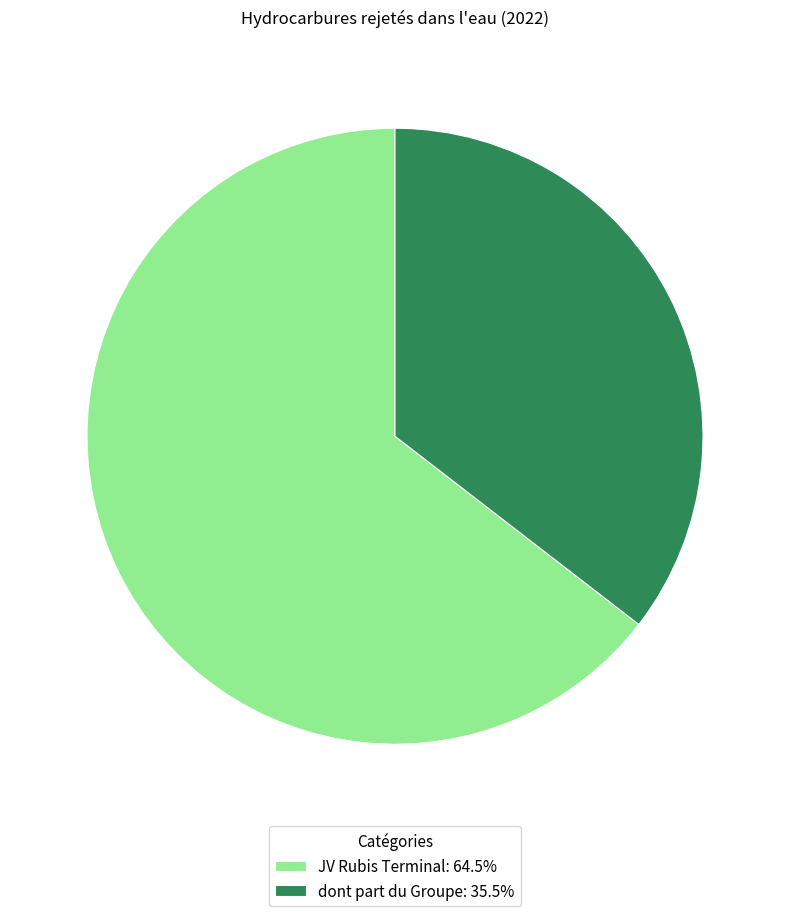

Rank the categories by value from highest to lowest.

JV Rubis Terminal, dont part du Groupe